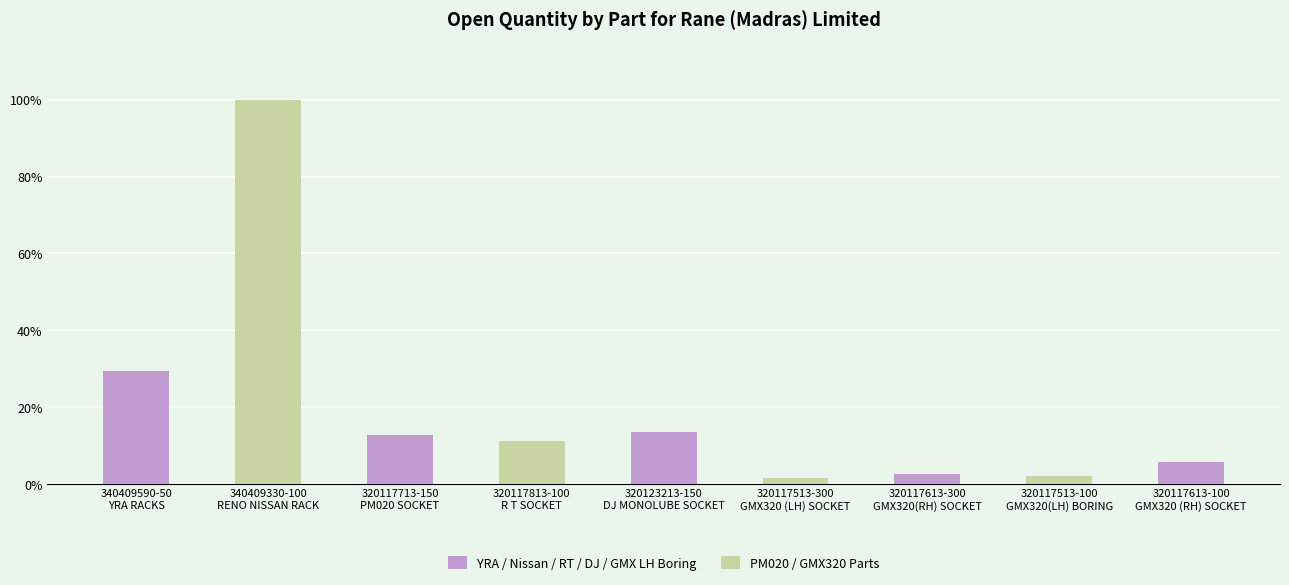

What is the maximum value shown in the chart?

8776